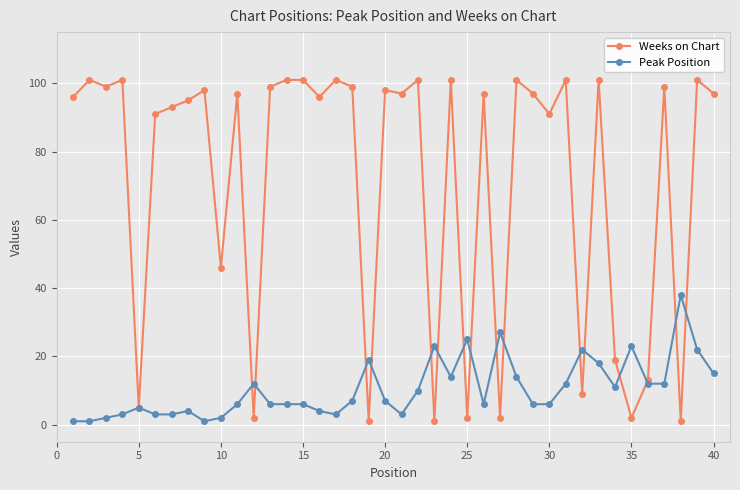

Which series has the largest range (max minus min)?

Weeks on Chart